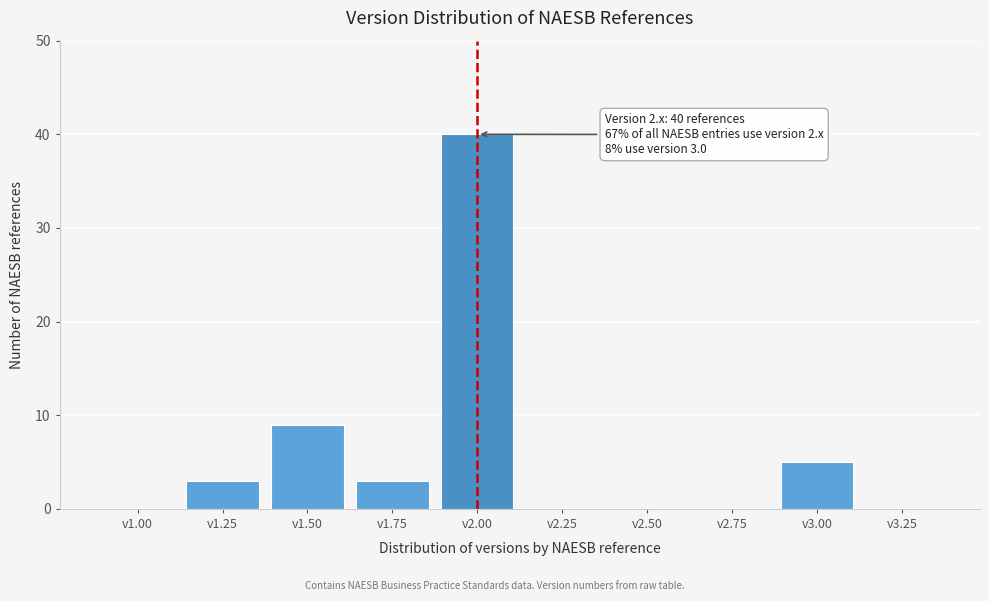

Reading left to right, extract all data points from this chart.

v1.00=0	v1.25=3	v1.50=9	v1.75=3	v2.00=40	v2.25=0	v2.50=0	v2.75=0	v3.00=5	v3.25=0